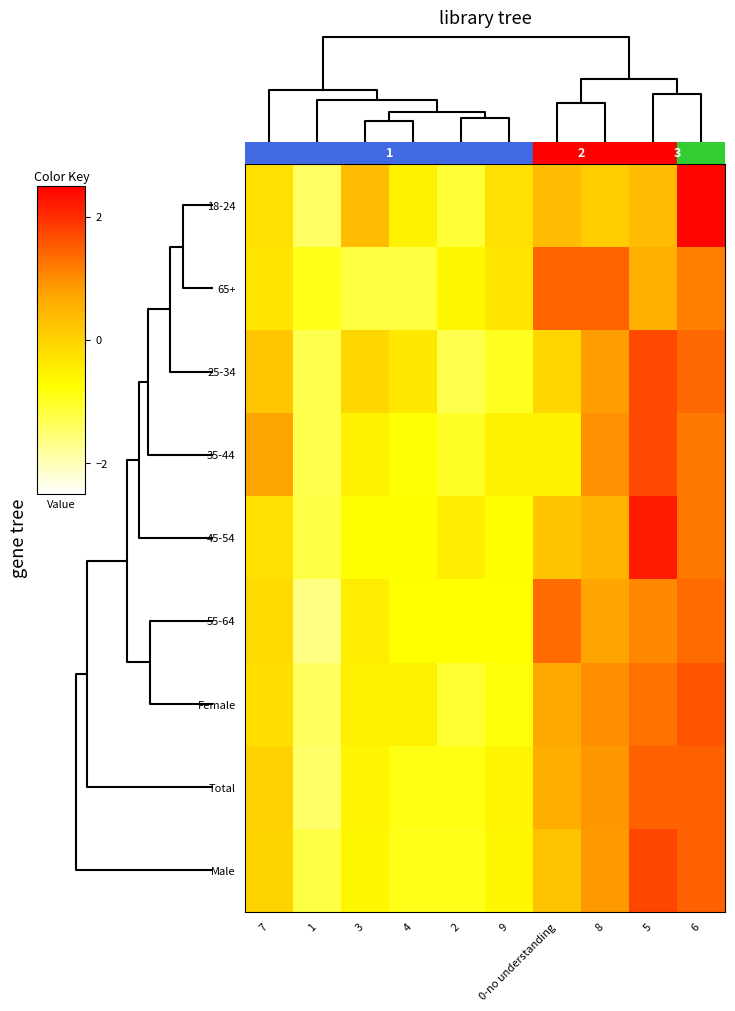

Rank the series by their maximum value, from lowest to highest.

55-64, 65+, Total, Female, 25-34, 35-44, Male, 45-54, 18-24